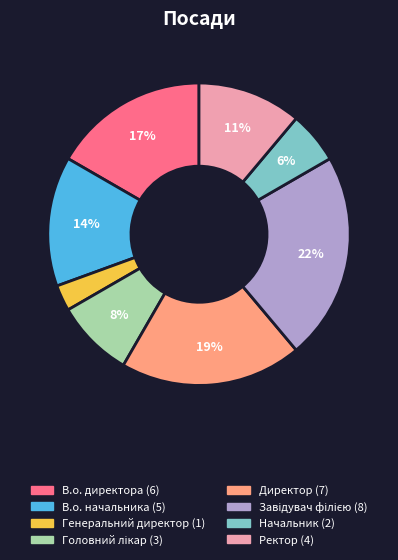

To the nearest percent, what is the difference between the largest and smallest slice percentages?

19%